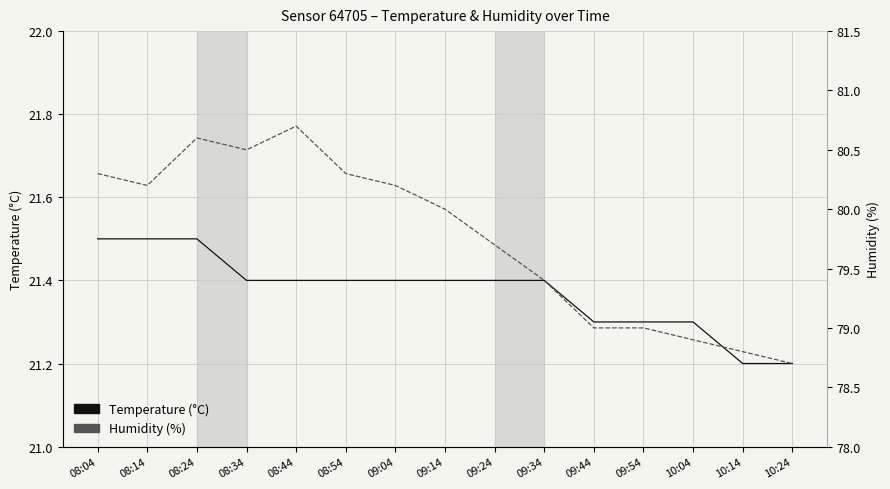

Where is Temperature (°C) nearest to the value 21?

10:14